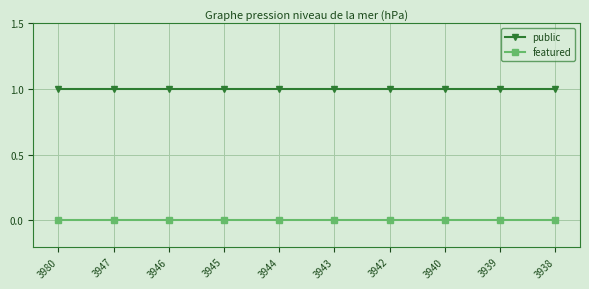

Reading right to left, list all the values displayed in this chart.

public: 3938=1	3939=1	3940=1	3942=1	3943=1	3944=1	3945=1	3946=1	3947=1	3980=1
featured: 3938=0	3939=0	3940=0	3942=0	3943=0	3944=0	3945=0	3946=0	3947=0	3980=0